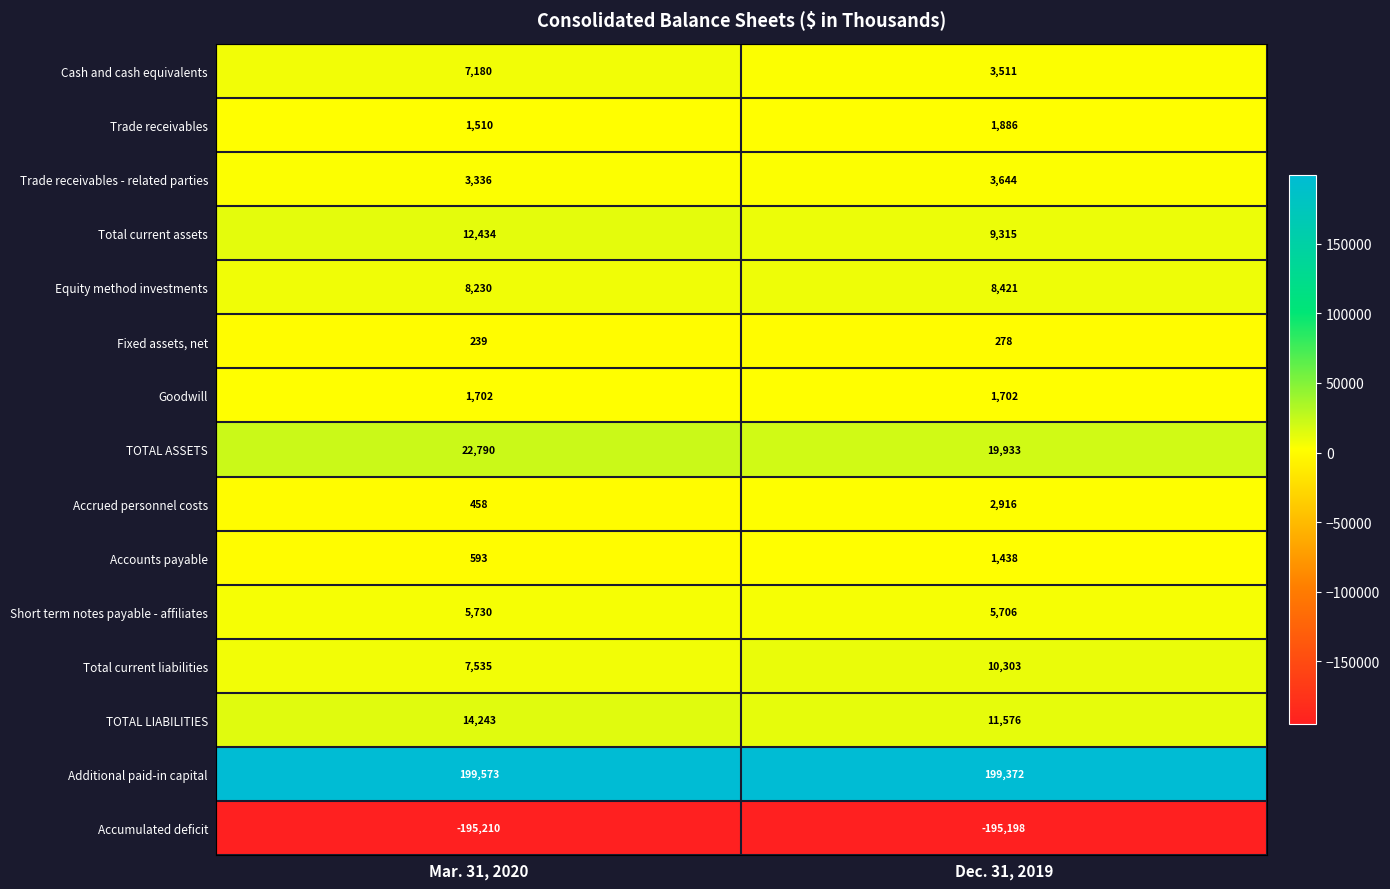

What is the approximate value of Accounts payable at Mar. 31, 2020, to the nearest 100?

600